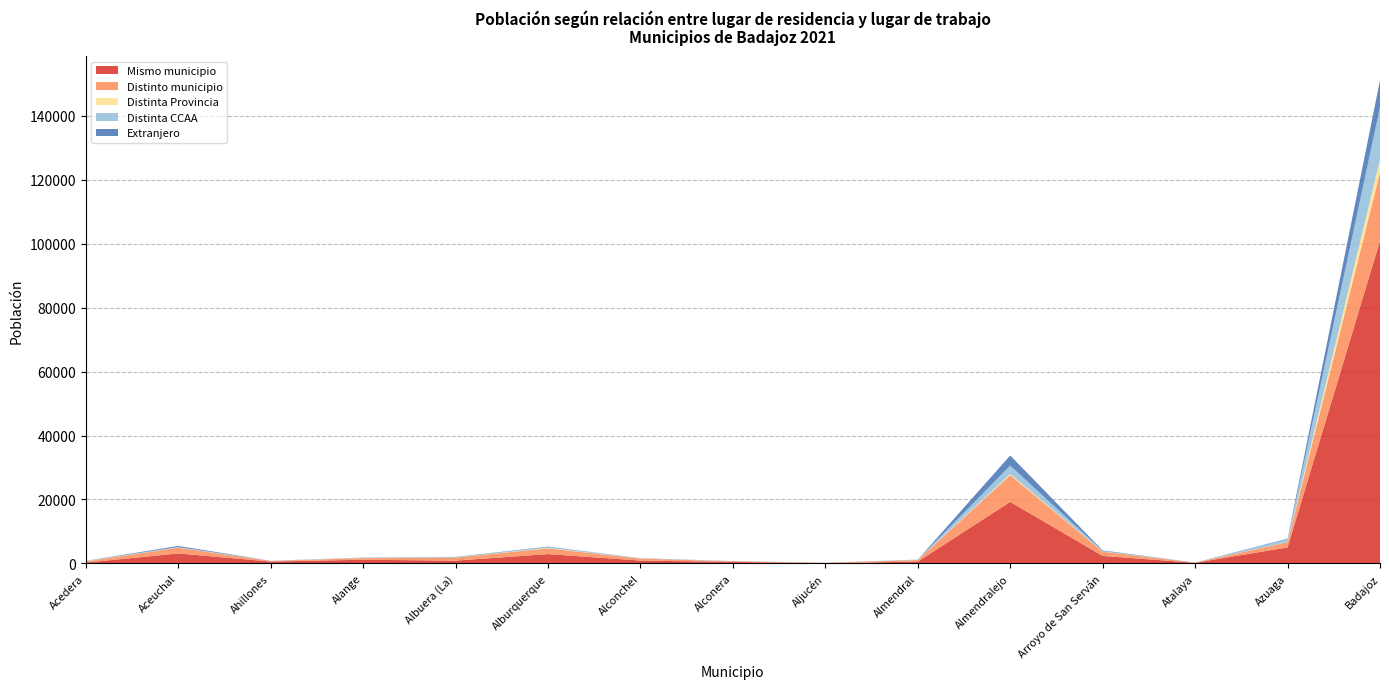

Reading left to right, transcribe all the data shown in this chart.

Mismo municipio: 274	3127	594	1159	879	2929	894	471	78	571	19246	2353	207	5020	100858
Distinto municipio: 373	1795	191	525	957	1785	625	193	124	519	8376	1338	50	1633	21424
Distinta Provincia: 55	22	0	20	13	116	5	3	20	5	352	24	0	37	4039
Distinta CCAA: 83	179	49	120	111	299	103	52	21	107	2609	188	24	875	16326
Extranjero: 31	345	16	27	85	121	30	26	9	10	3174	175	7	186	8401